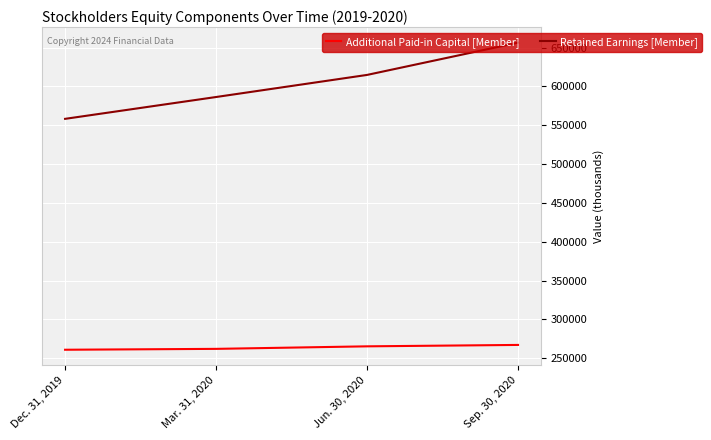

Is this an area chart (filled region under the line)?

No